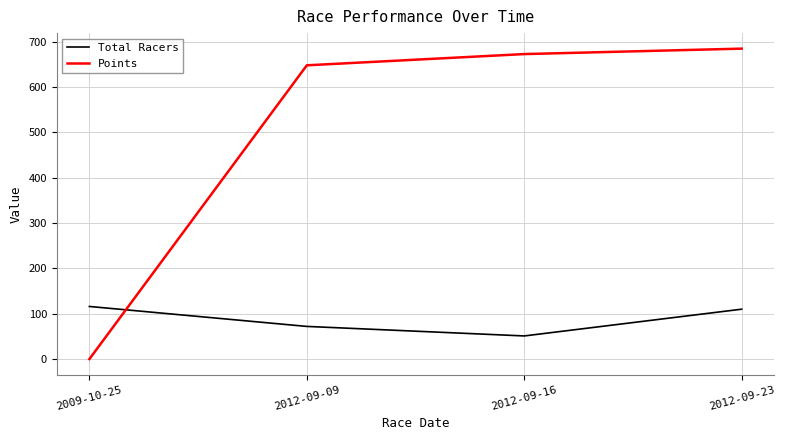

How many times do Points and Total Racers cross each other?

1